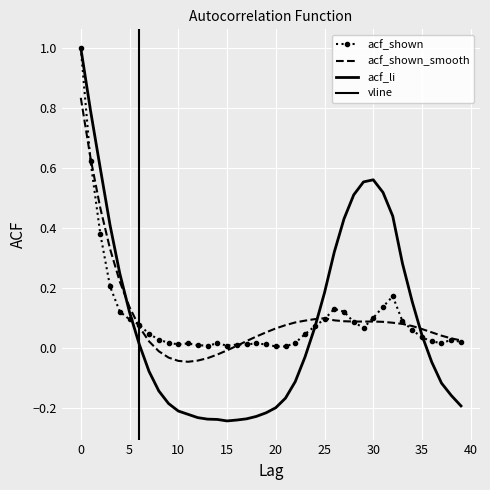

What is the value of the acf_li point at the 32nd from the left?

0.5